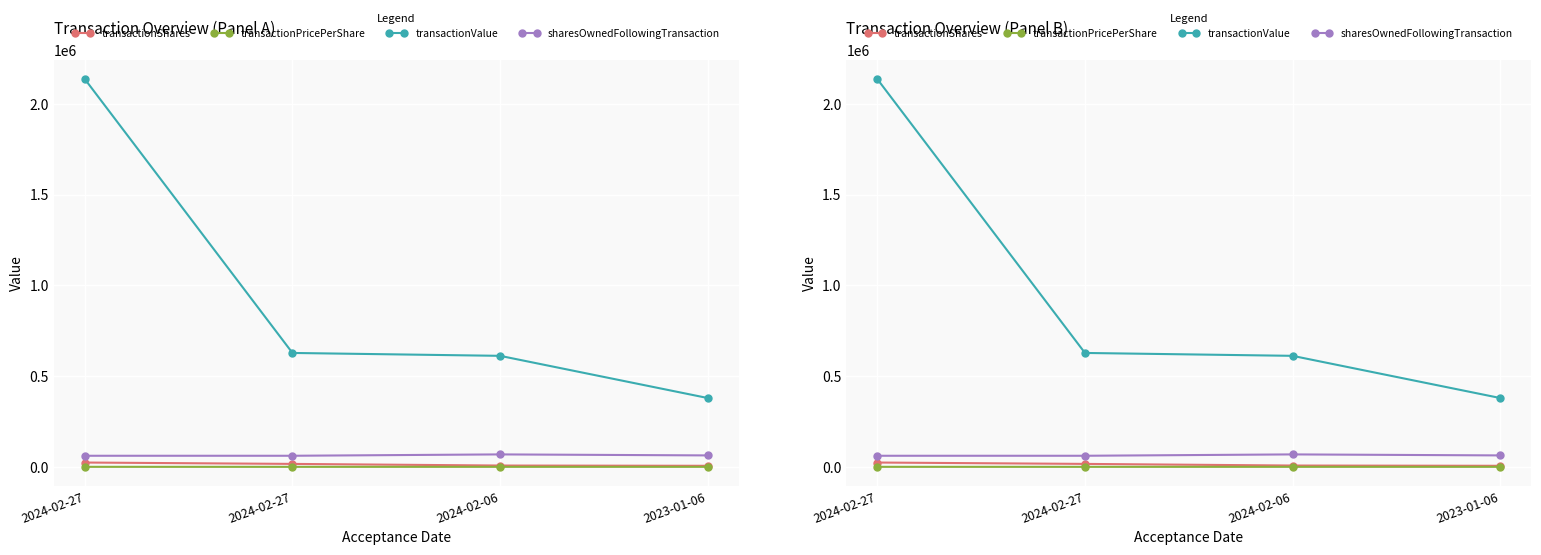

Which label corresponds to the smallest value in the chart?

2024-02-27